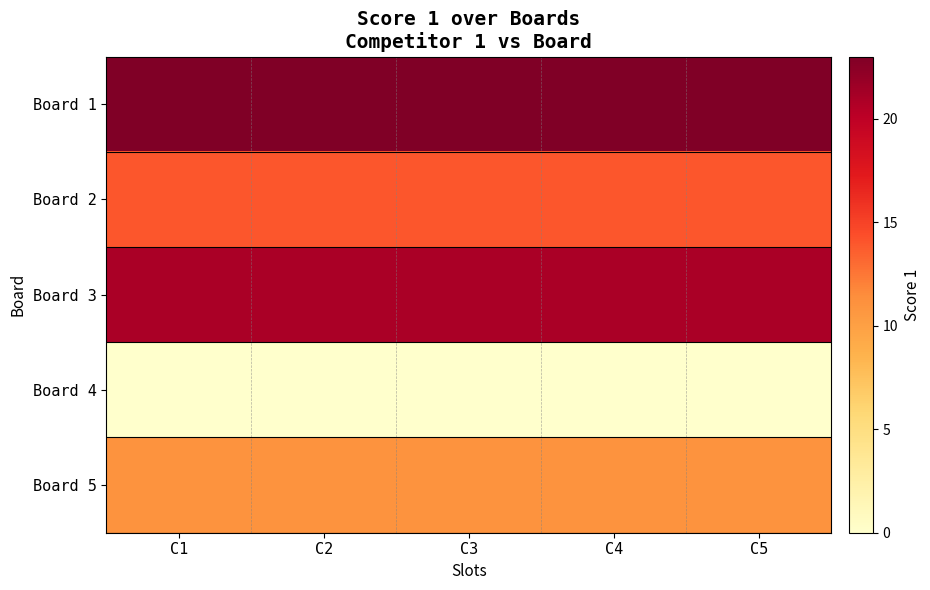

At how many categories does at least one series exceed 11?

5